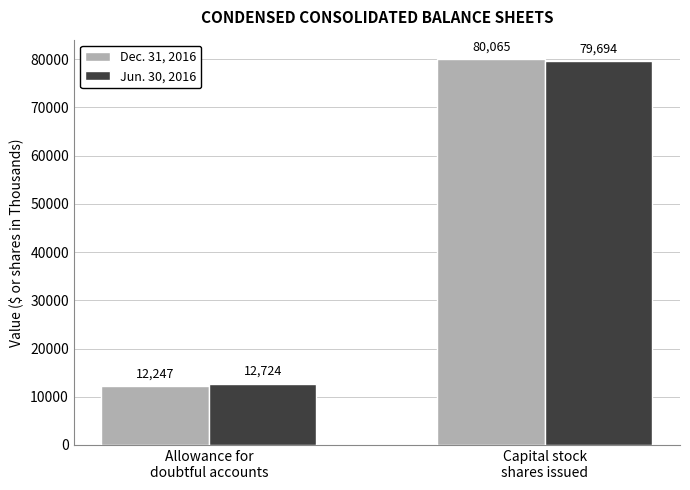

Which series has the largest range (max minus min)?

Dec. 31, 2016